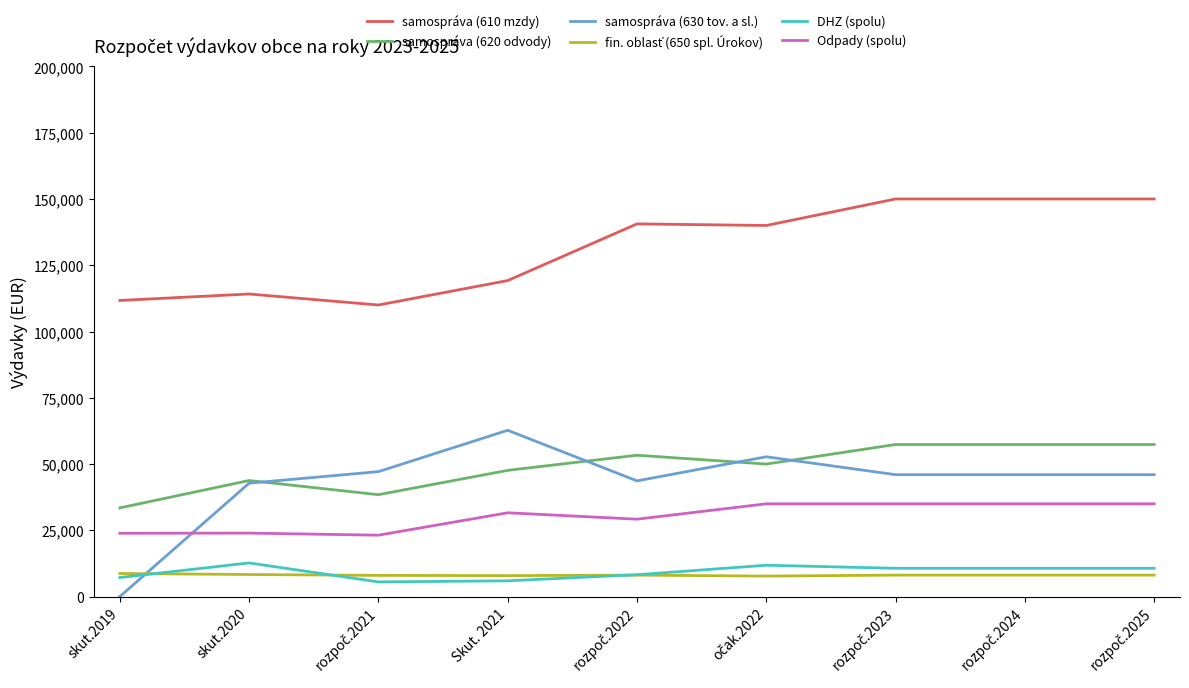

True or false: samospráva (630 tov. a sl.) and samospráva (610 mzdy) intersect in this chart.

False